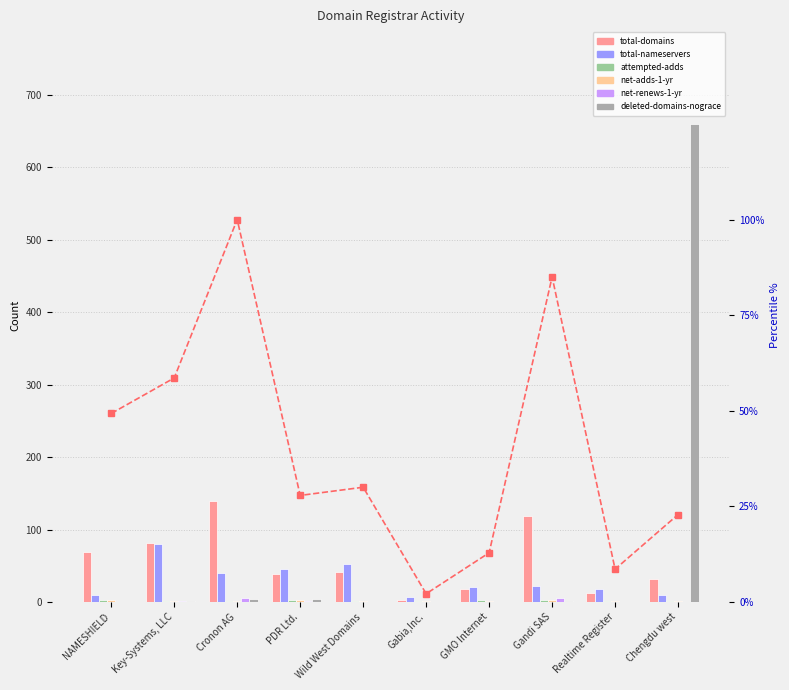

What is the difference between the total-domains values at Gabia,Inc. and Cronon AG?

137